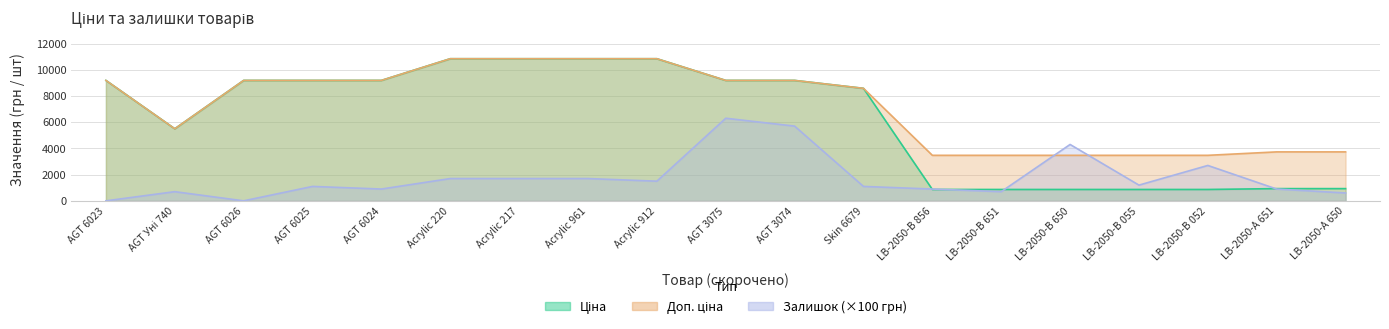

What is the value of the Залишок point at the 15th from the left?

4300.0